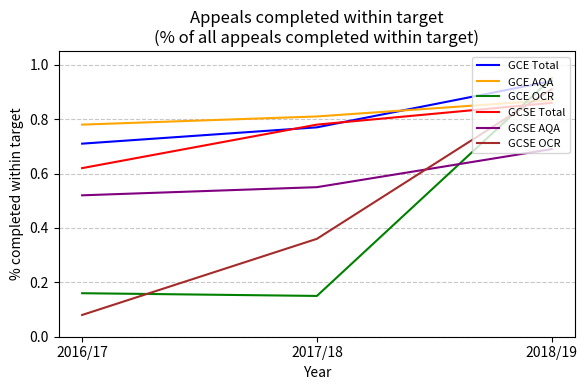

What position from the left is 2017/18?

2